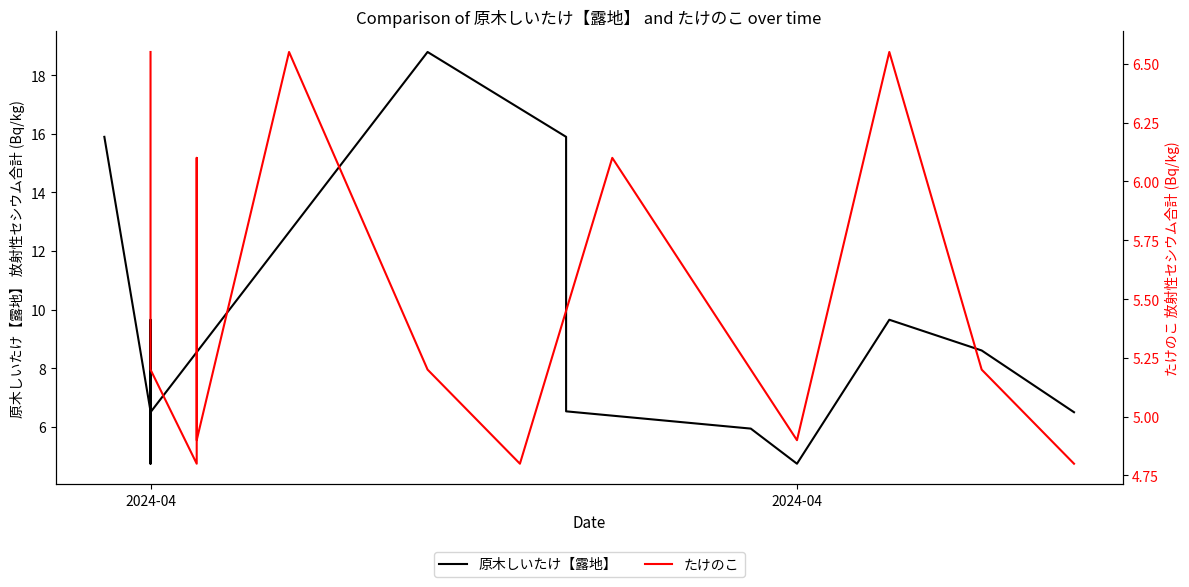

Is the value of たけのこ at 11 greater than the value of 原木しいたけ【露地】 at 9?

No